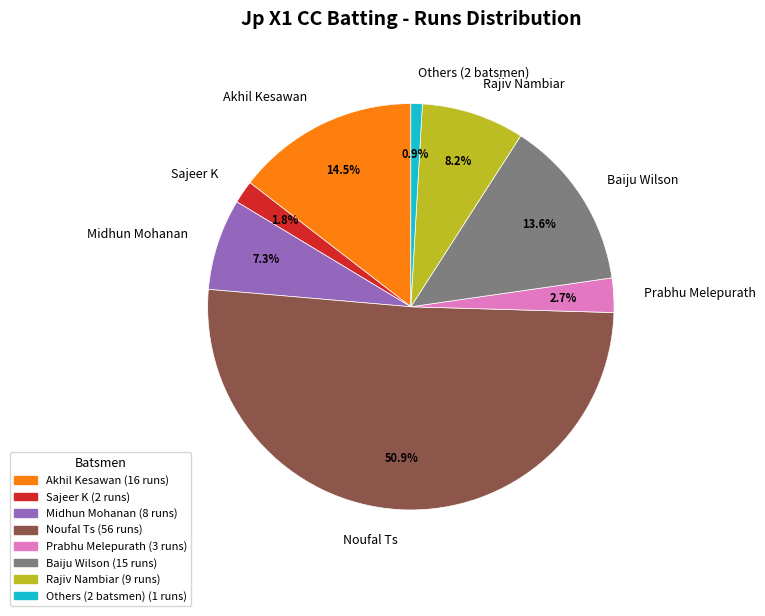

What portion of the pie excludes Akhil Kesawan?

85.5%